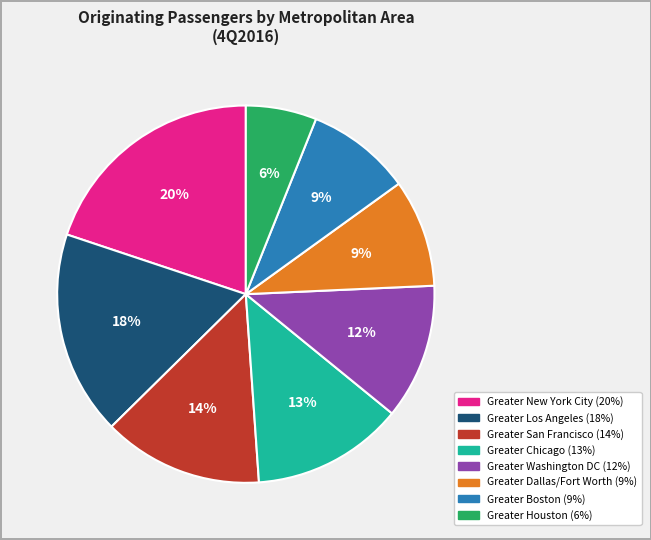

True or false: Greater Houston accounts for 6% of the total.

True